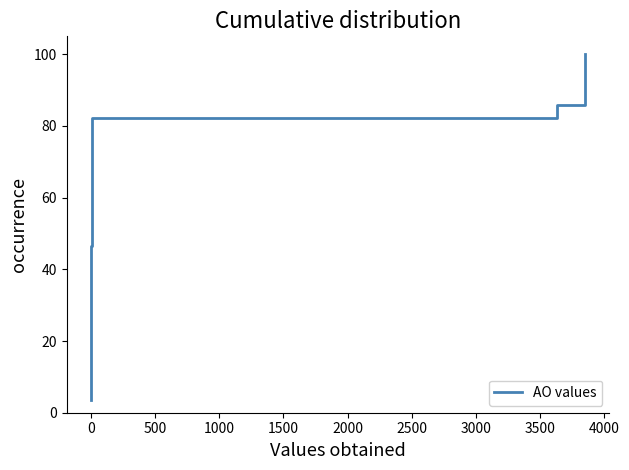

What is the average value?

51.8